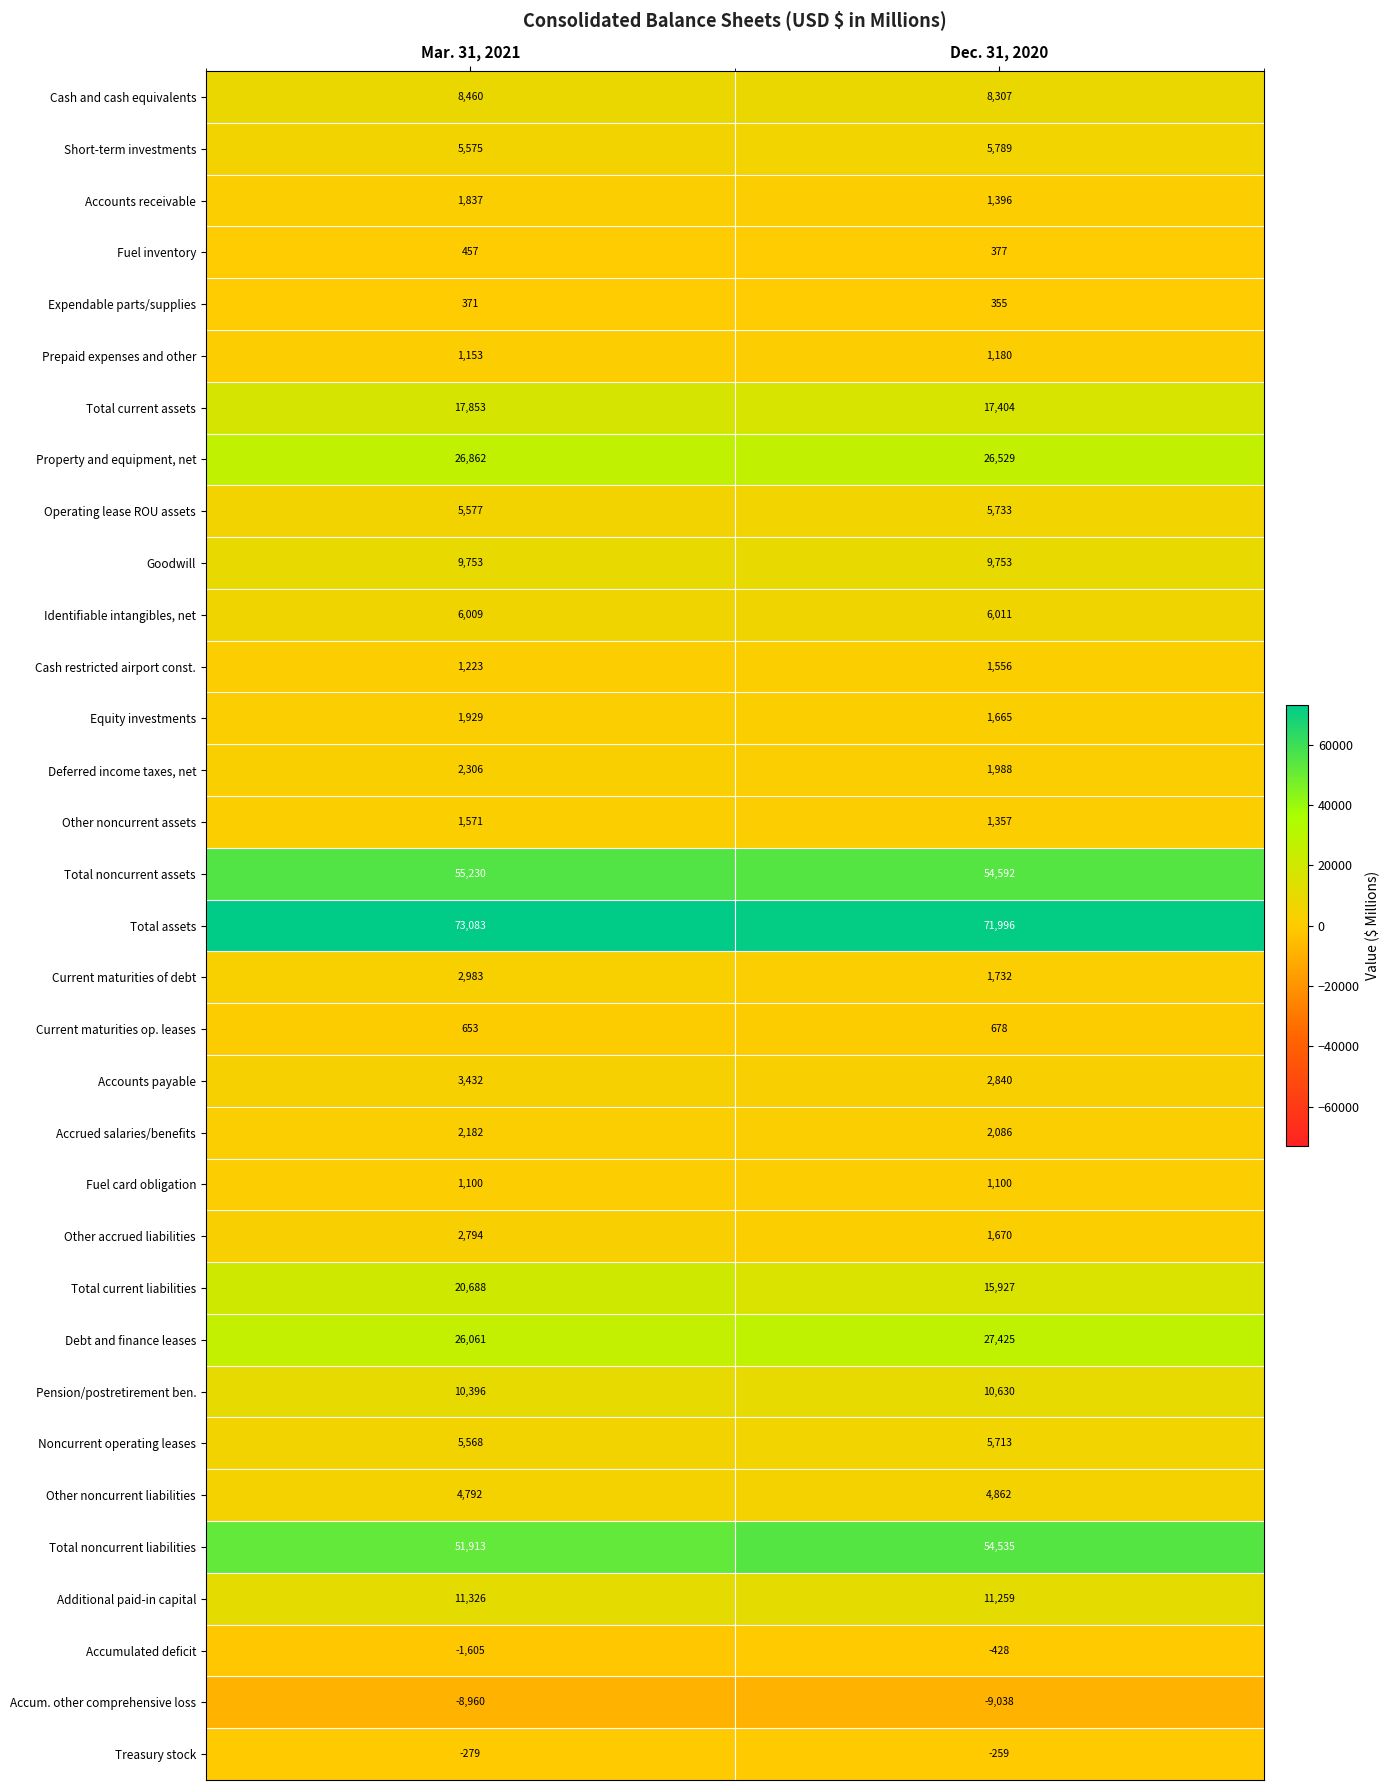

Where is Pension/postretirement ben. nearest to the value 10513?

Mar. 31, 2021